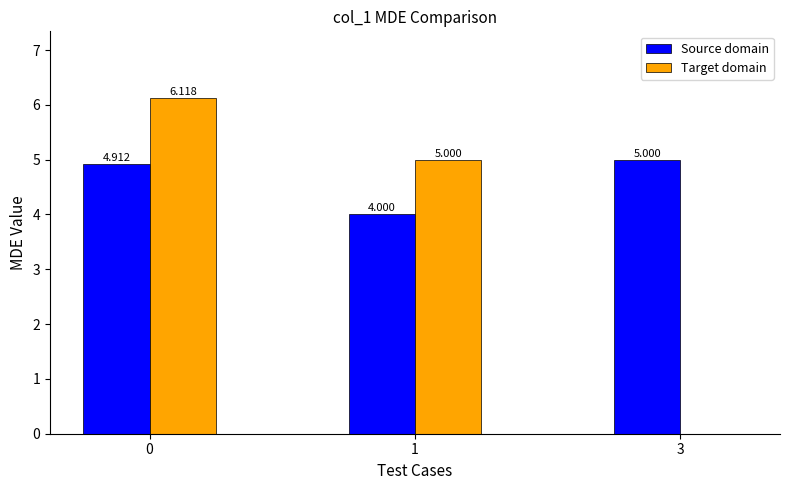

Reading left to right, what are all the values shown in this chart?

Source domain: 0=4.9	1=4.0	3=5.0
Target domain: 0=6.1	1=5.0	3=0.0